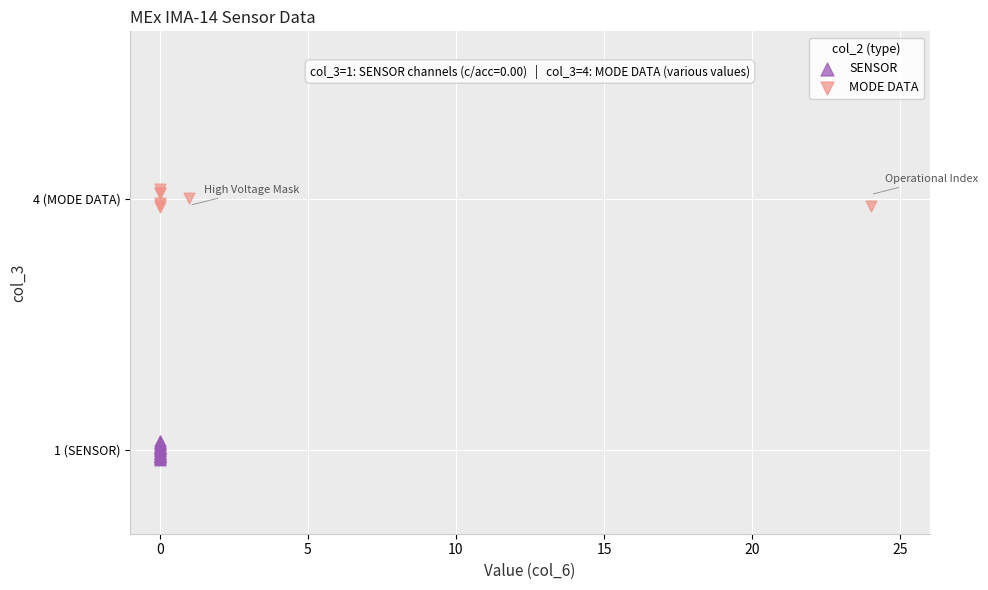

What are all the series names shown in the legend?

SENSOR, MODE DATA